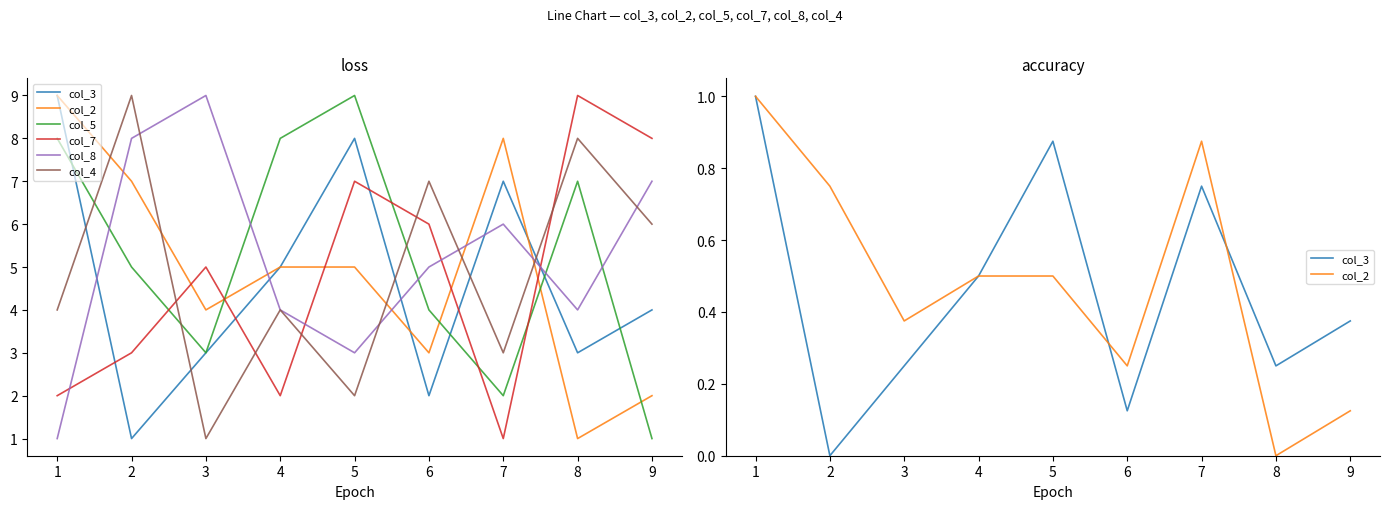

What is the maximum value for col_5?

9.0